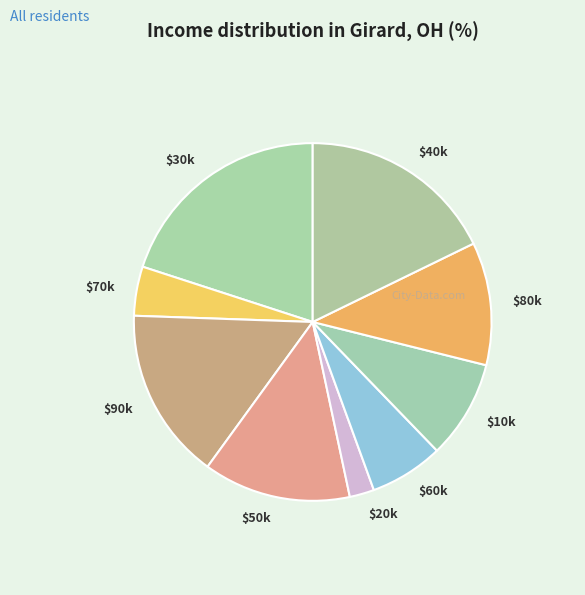

True or false: $80k accounts for 19% of the total.

False